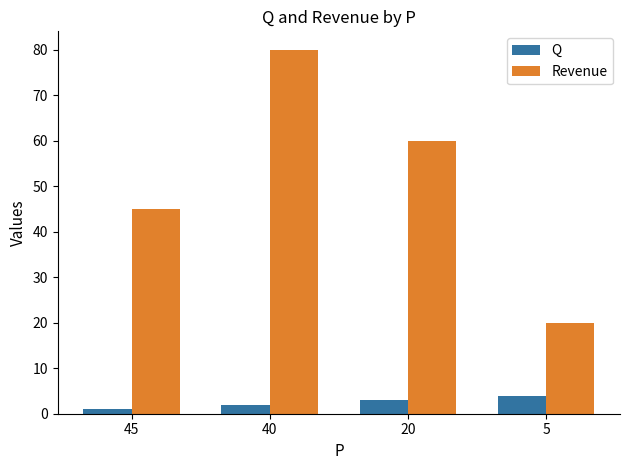

At which label is Revenue closest to 50?

45